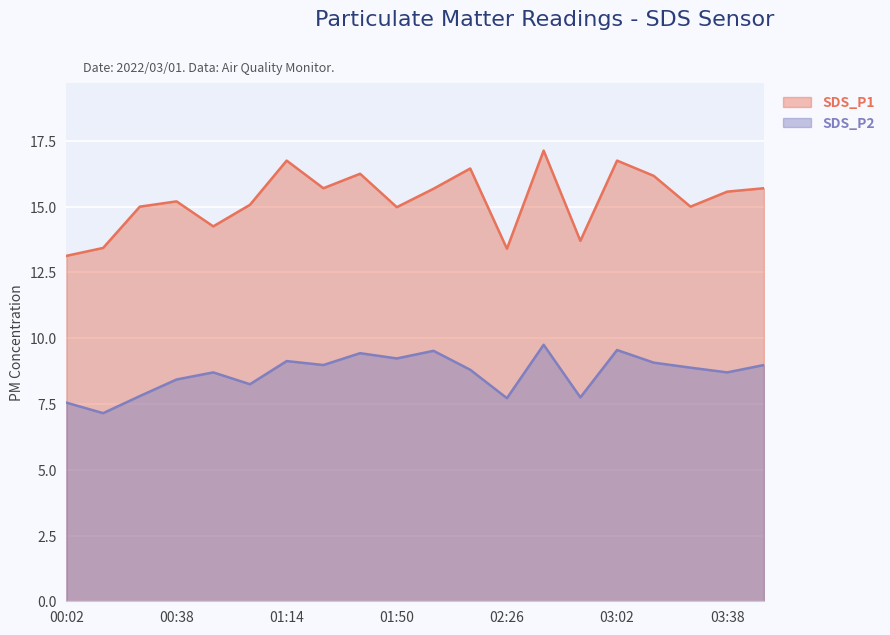

What are all the series names shown in the legend?

SDS_P1, SDS_P2